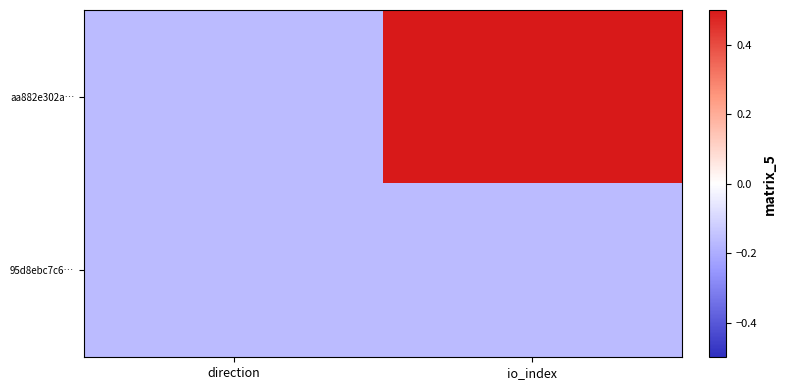

Reading left to right, extract all data points from this chart.

aa882e302a…: direction=-0.2	io_index=0.5
95d8ebc7c6…: direction=-0.2	io_index=-0.2